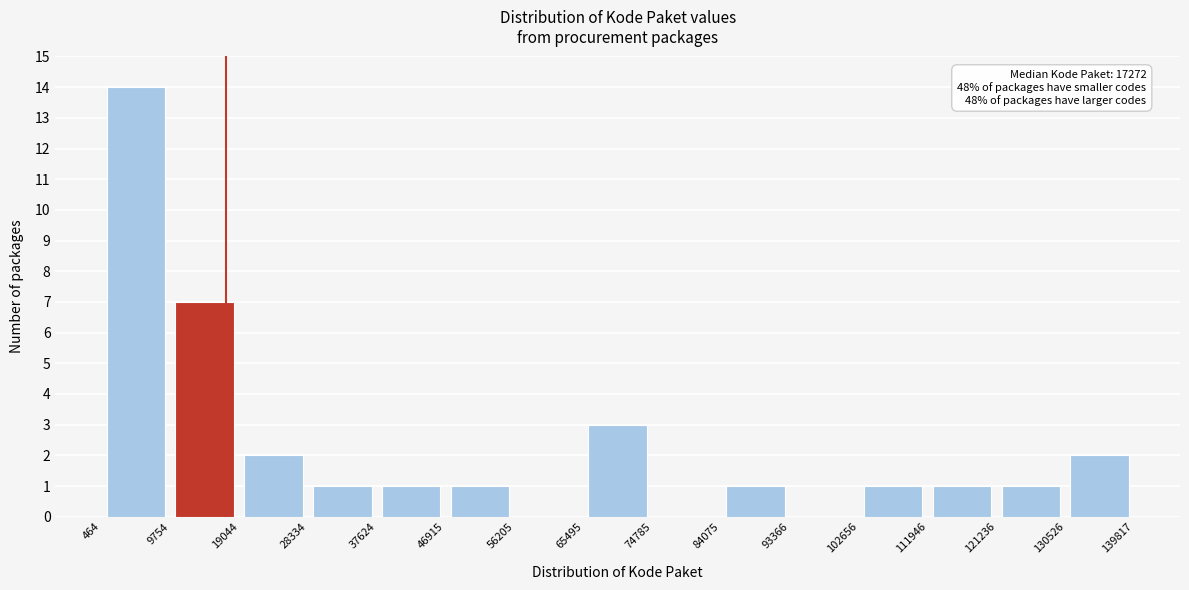

Over which range of the x-axis is the bar tallest?

464 to 9754